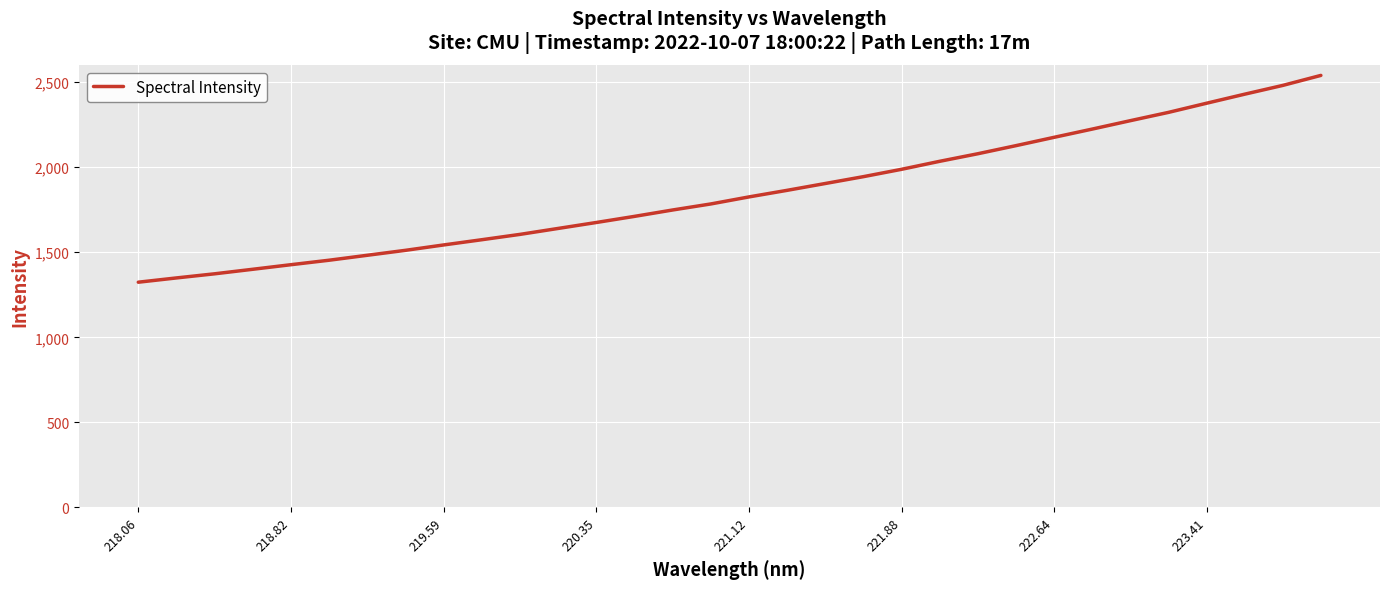

How many values are below 1825?

16